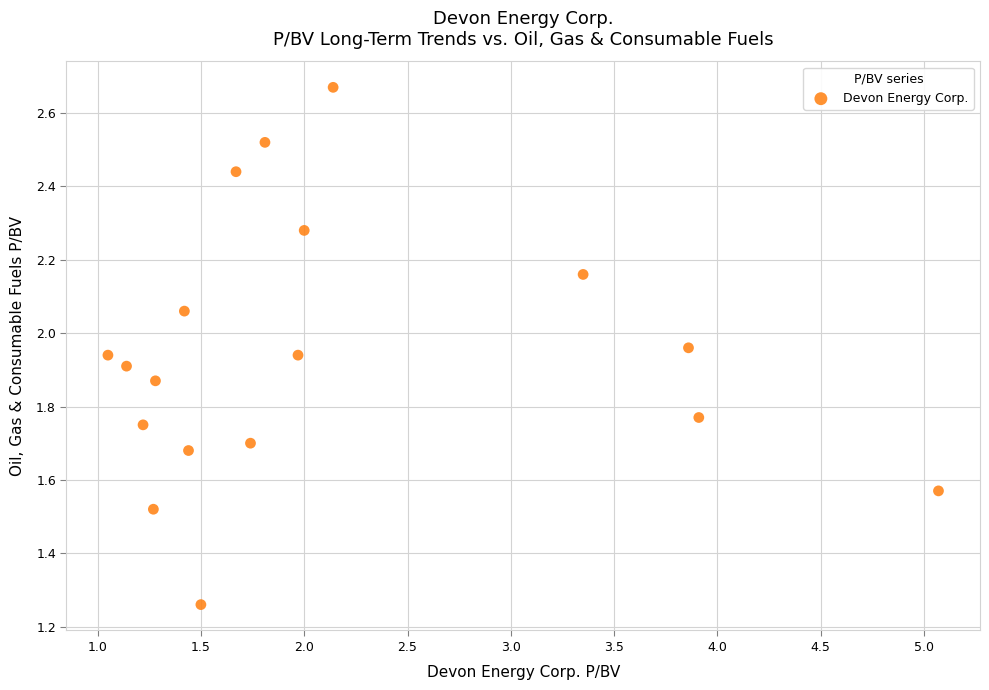

What is the range of Y values (max minus min)?

1.4